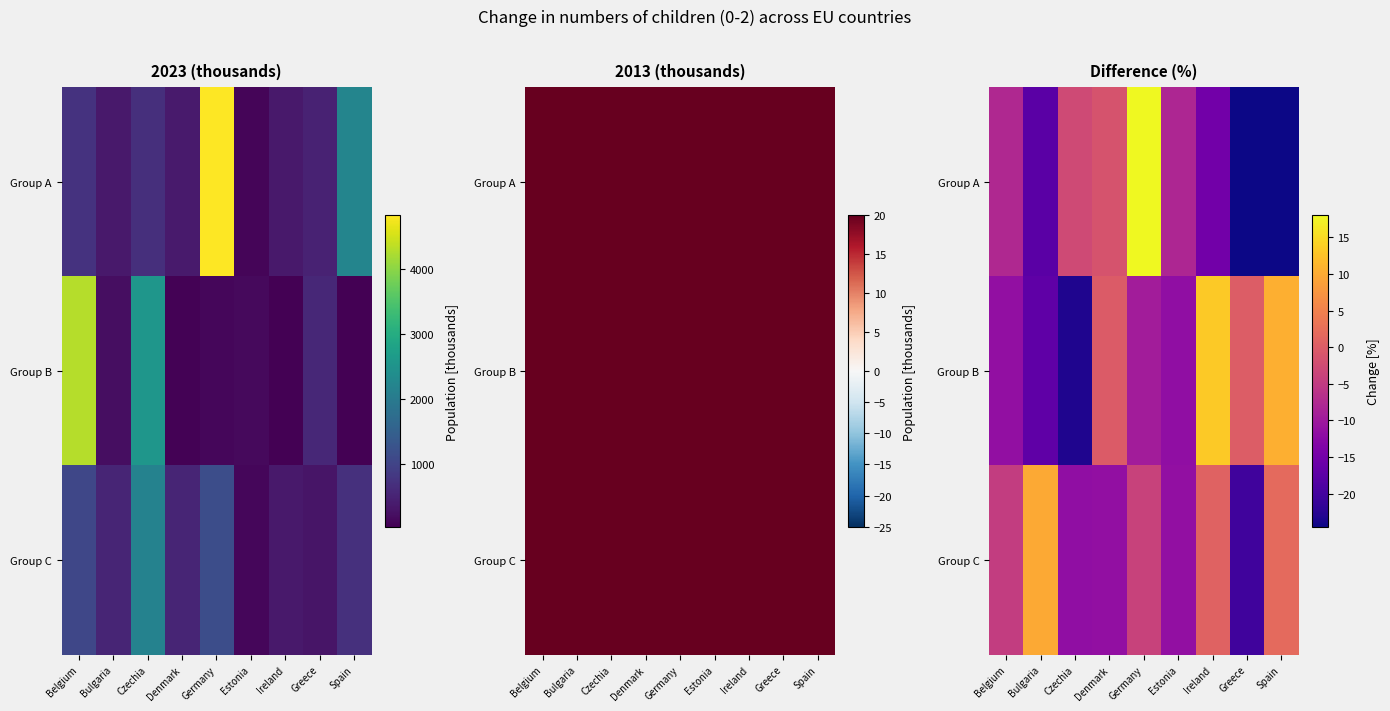

The value of Group C at Greece is -7.2. True or false?

False